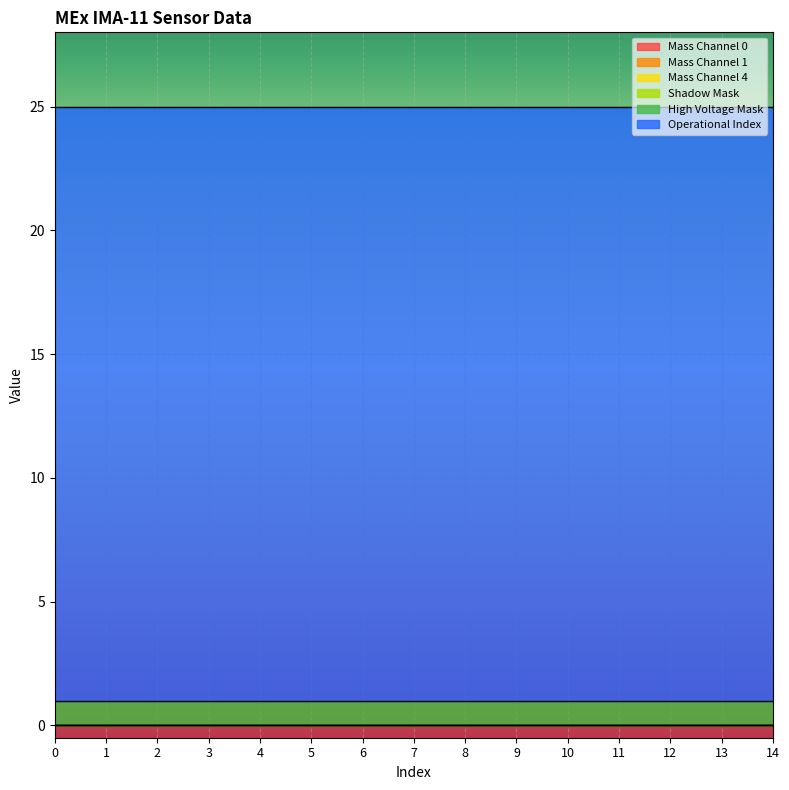

Reading left to right, transcribe all the data shown in this chart.

Mass Channel 0: 0	0	0	0	0	0	0	0	0	0	0	0	0	0	0
Mass Channel 1: 0	0	0	0	0	0	0	0	0	0	0	0	0	0	0
Mass Channel 4: 0	0	0	0	0	0	0	0	0	0	0	0	0	0	0
Shadow Mask: 0	0	0	0	0	0	0	0	0	0	0	0	0	0	0
High Voltage Mask: 1	1	1	1	1	1	1	1	1	1	1	1	1	1	1
Operational Index: 24	24	24	24	24	24	24	24	24	24	24	24	24	24	24